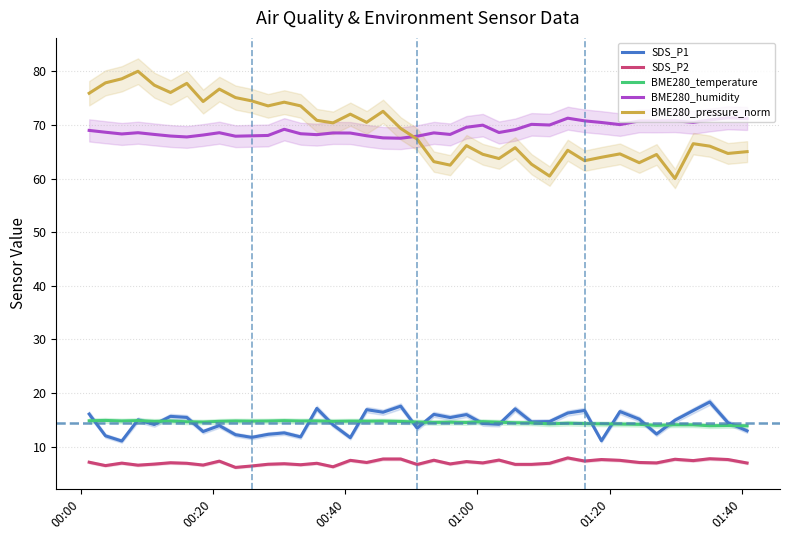

True or false: SDS_P1 and BME280_pressure_norm intersect in this chart.

False